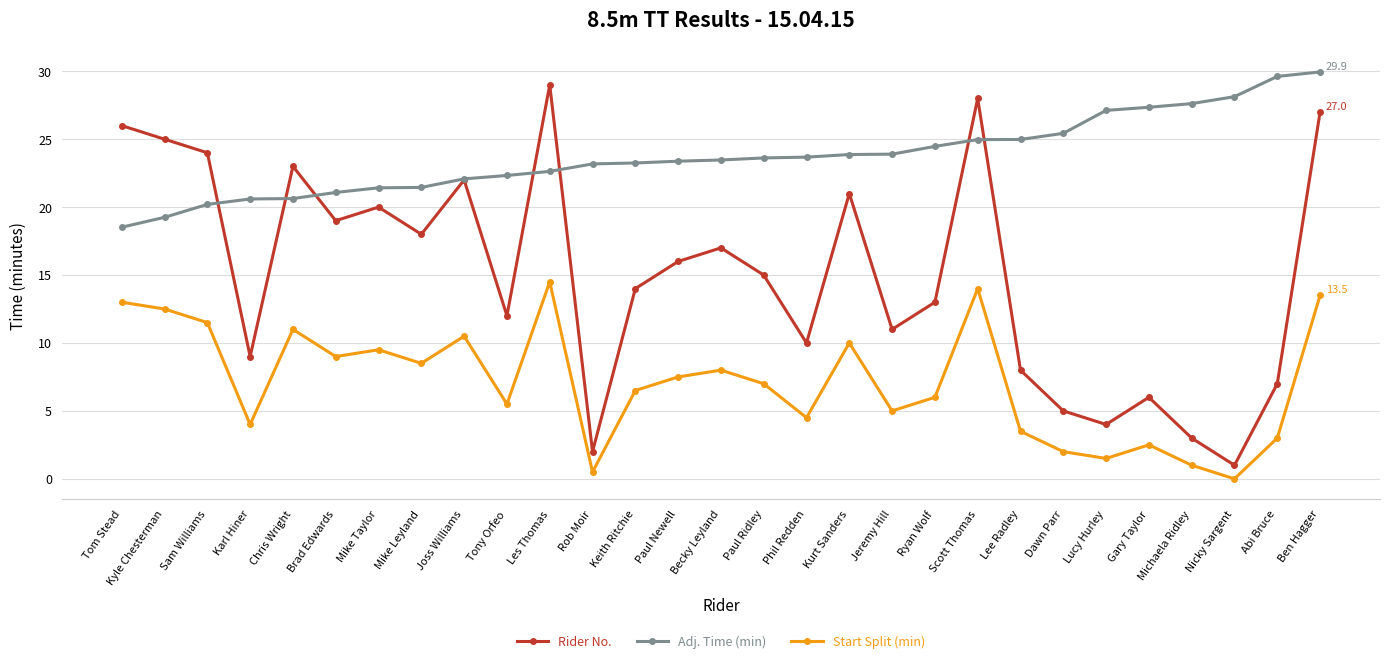

What is the label of the 11th point from the right?

Jeremy Hill